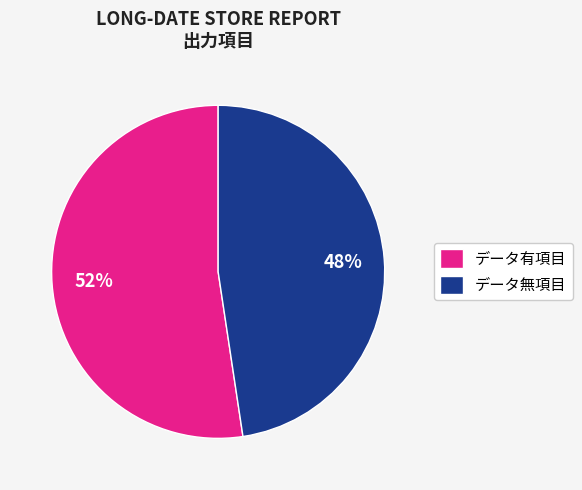

Do データ有項目 and データ無項目 together represent more than half of the pie?

Yes